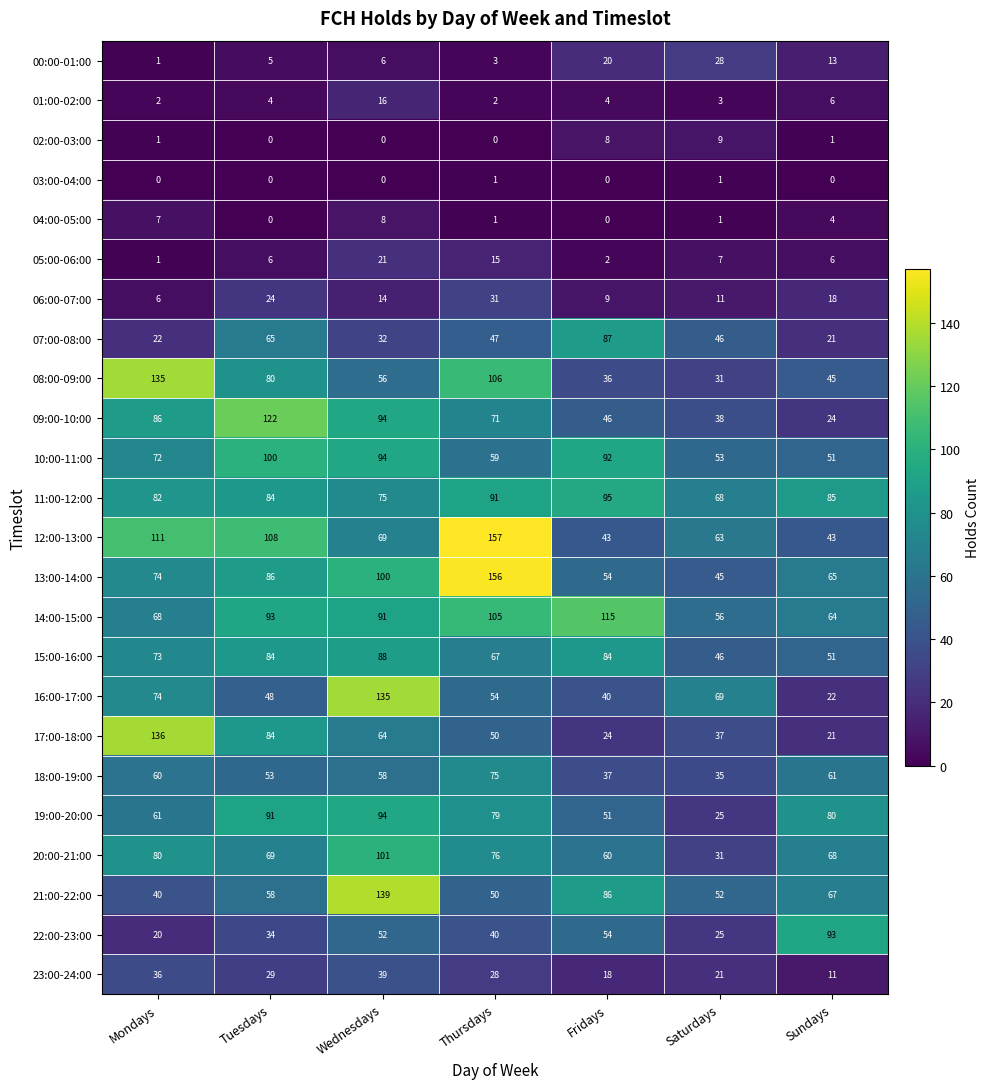

What is the greatest value displayed?

157